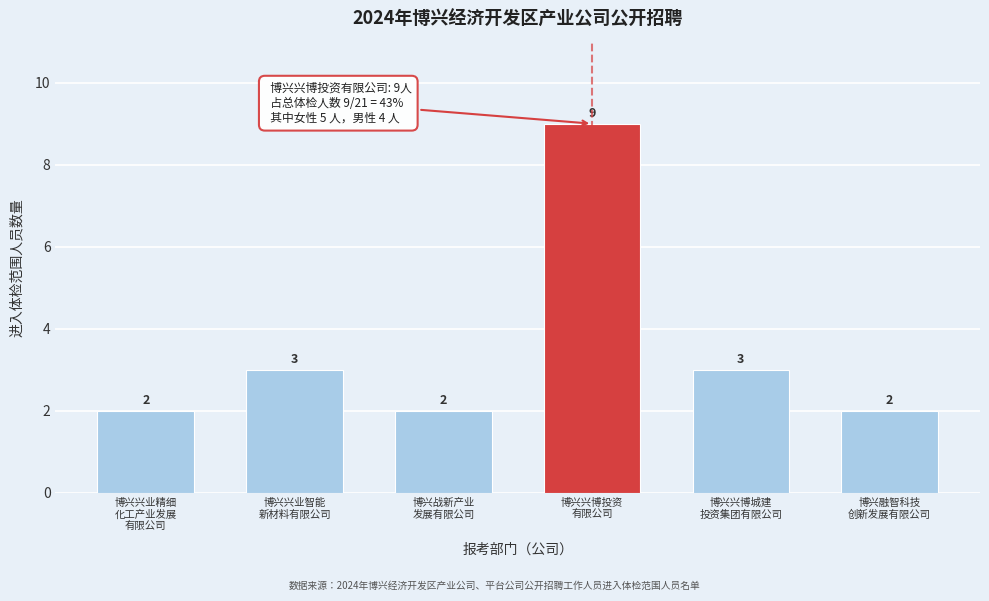

Reading right to left, what are all the values shown in this chart?

2	3	9	2	3	2